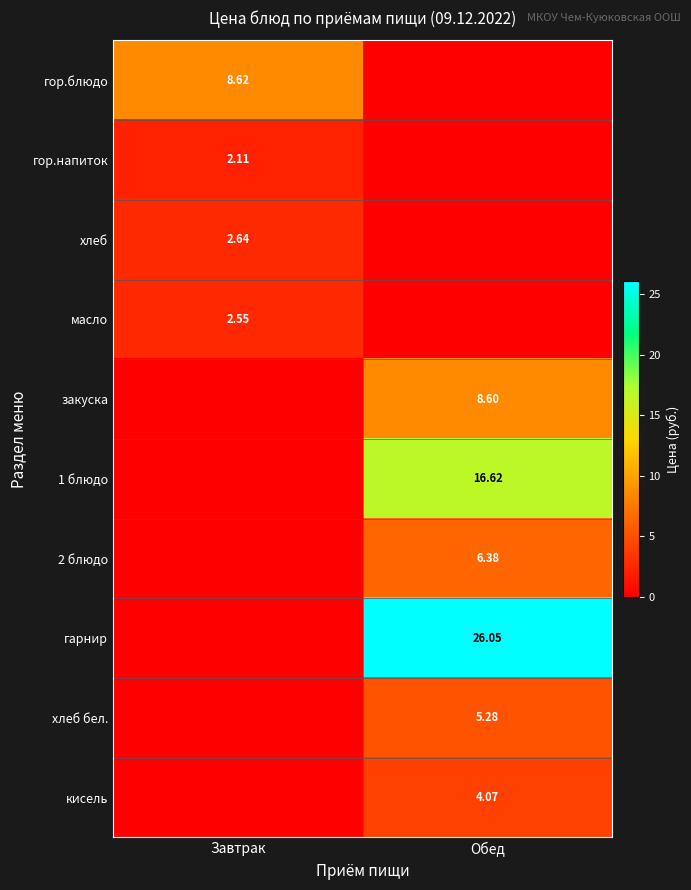

List the labels in order of 1 блюдо value, smallest first.

Завтрак, Обед